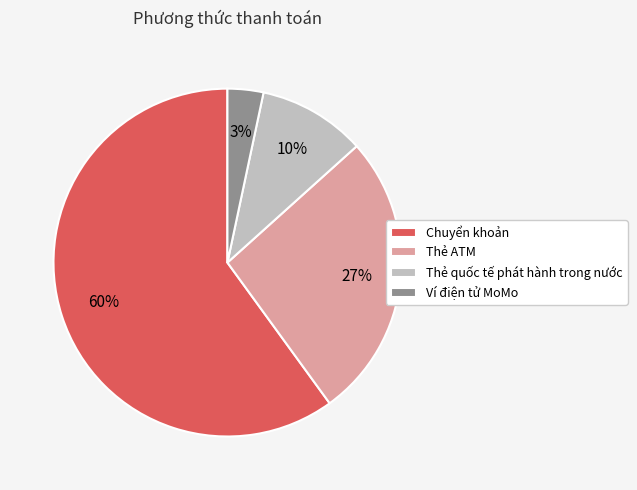

How many segments does this pie chart have?

4